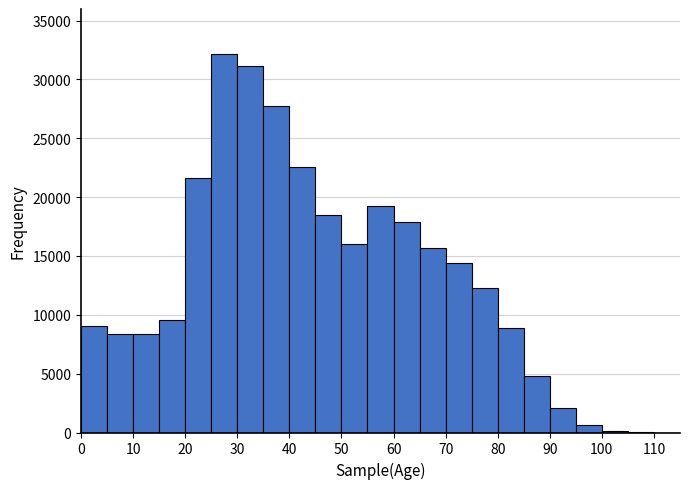

How tall is the bar that spans 55 to 60 on the x-axis? The values are not printed on the chart, so give them approximately, as read against the axis.

19500